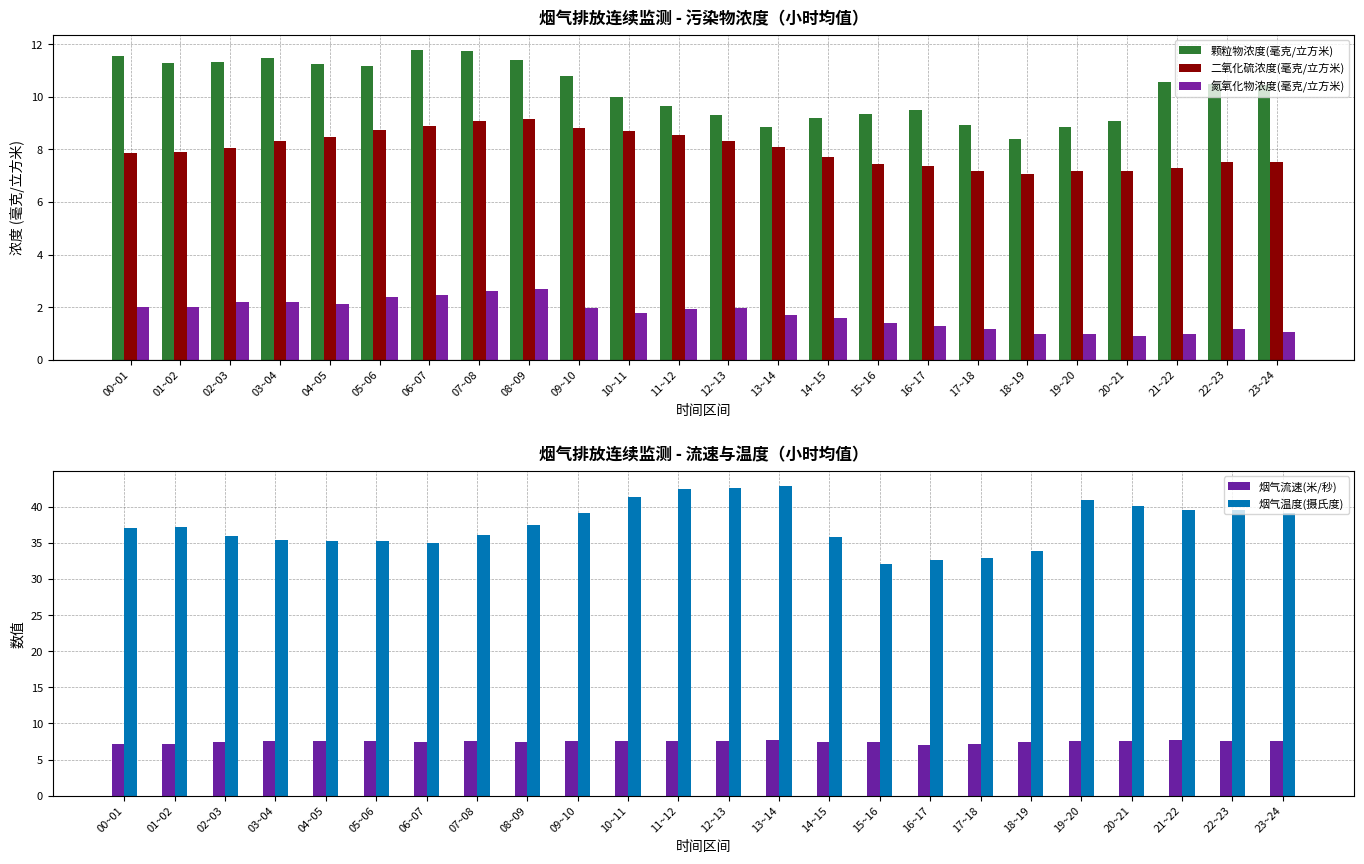

The value of 氮氧化物浓度(毫克/立方米) at 02~03 is 2.2. True or false?

True